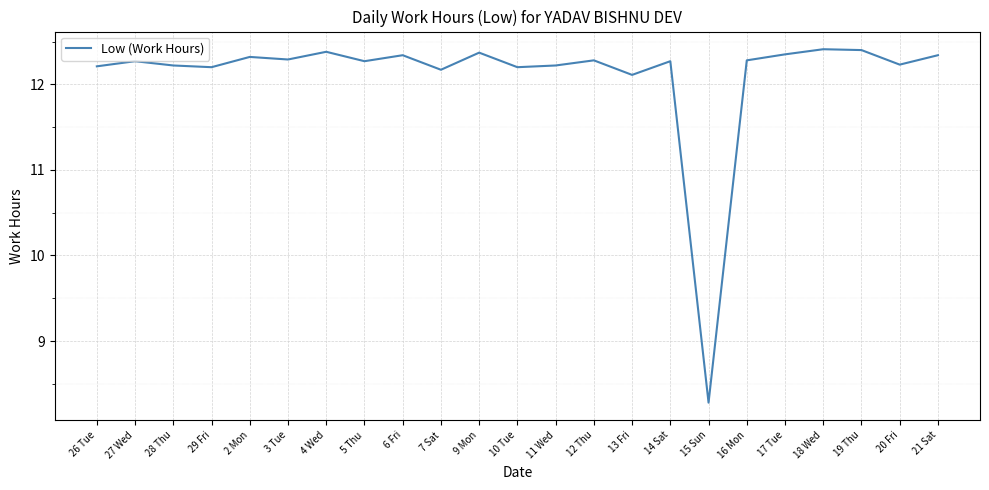

What is the change in value from 26 Tue to 2 Mon?

+0.1